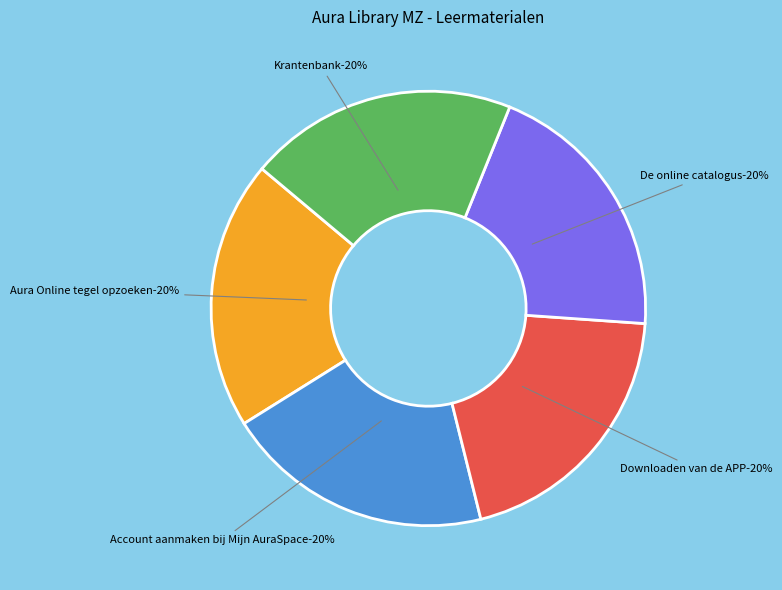

Which category has the biggest portion of the pie?

Krantenbank